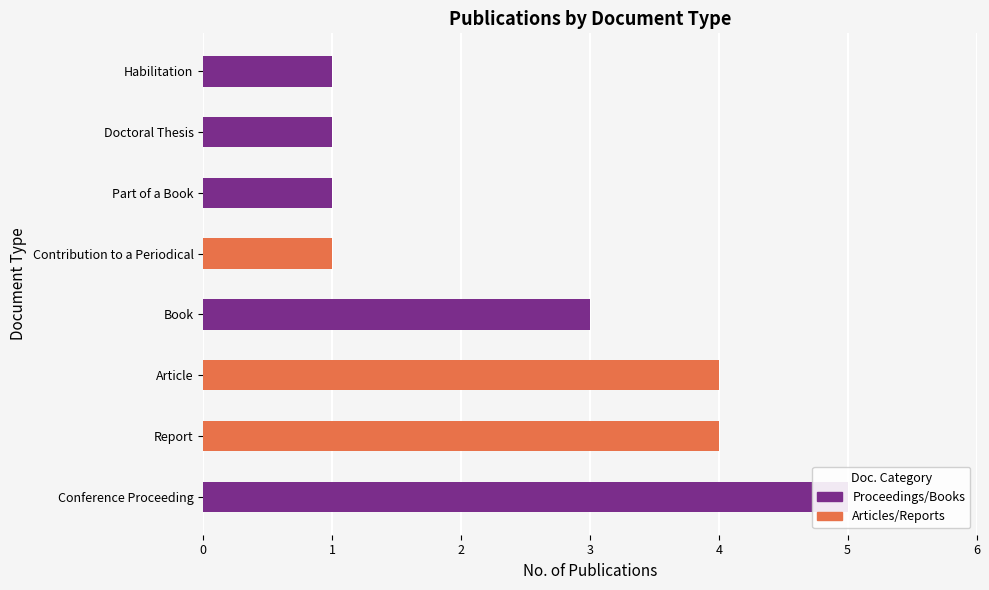

Is it true that the value at Book is 3?

True